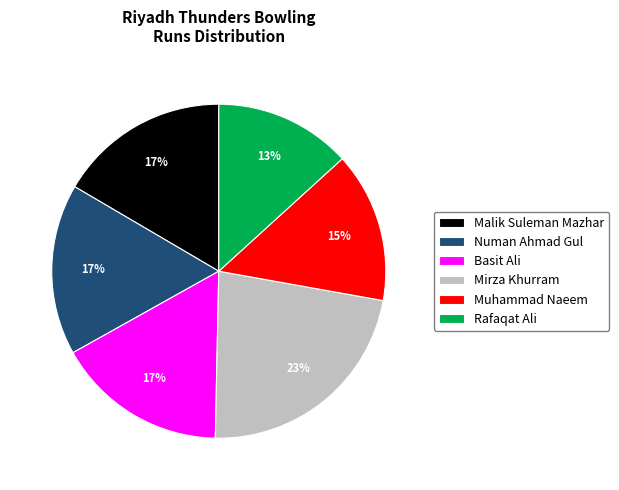

What percentage is the Rafaqat Ali slice, to the nearest percent?

13%